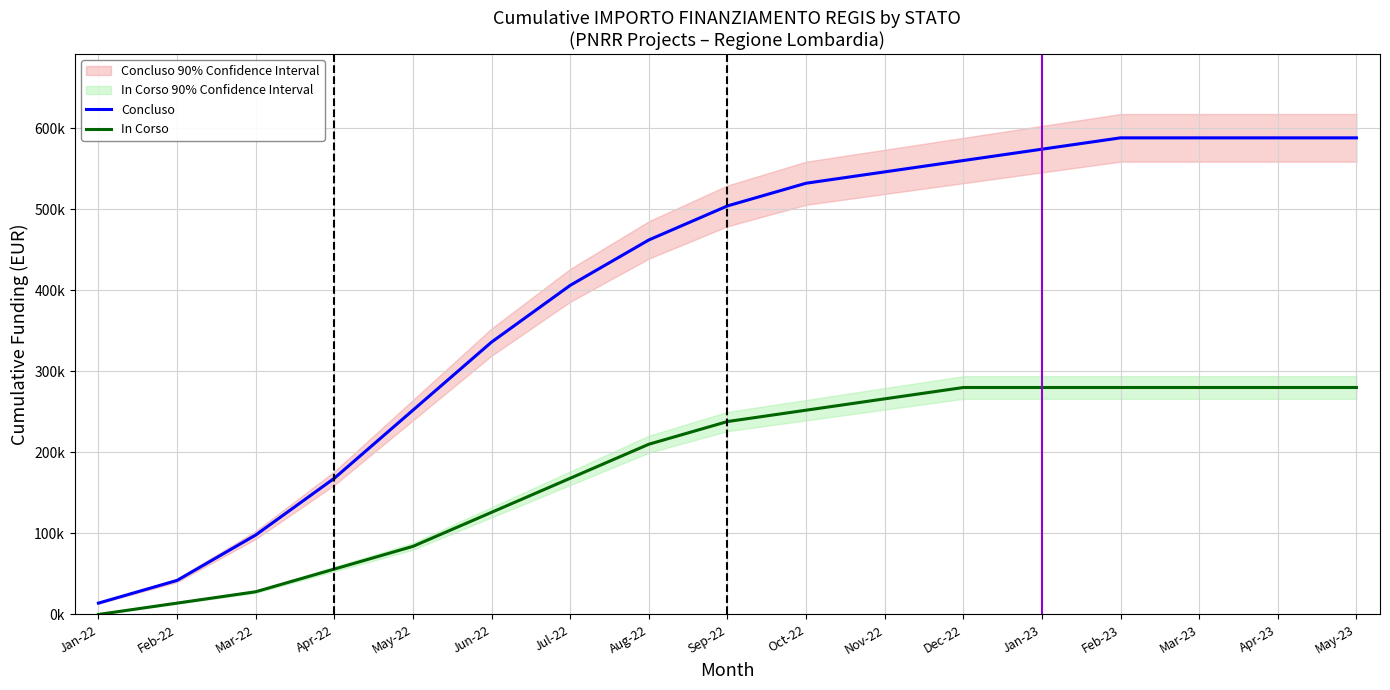

How many values in the In Corso series are below 238000?

8